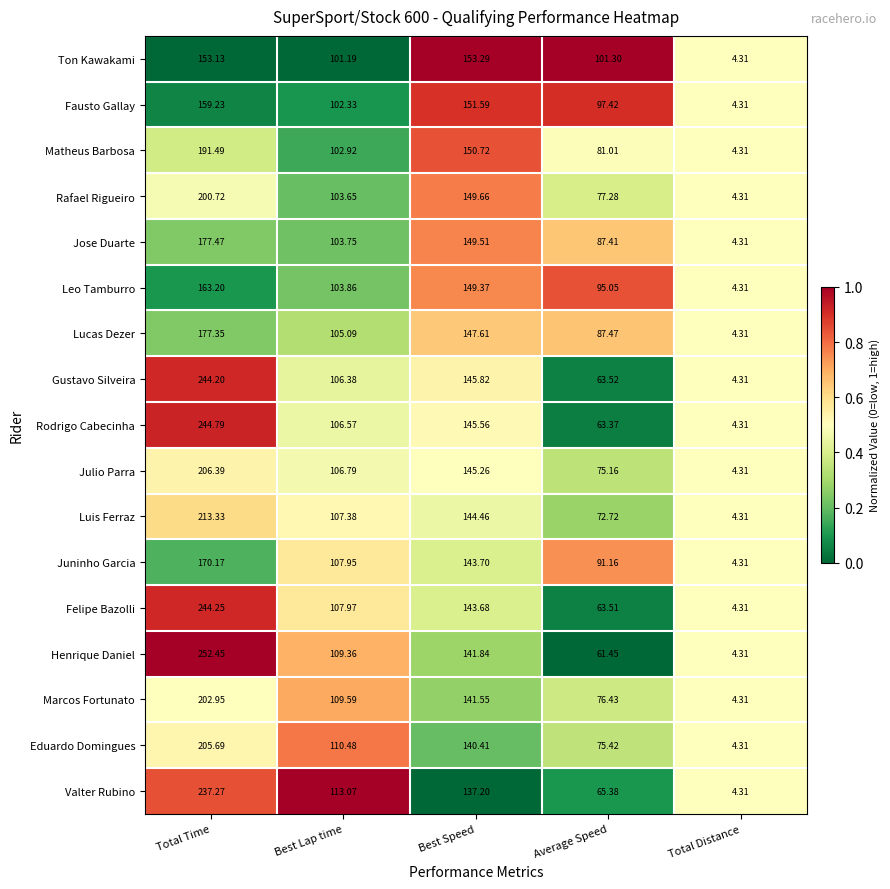

Which series has the largest range (max minus min)?

Henrique Daniel